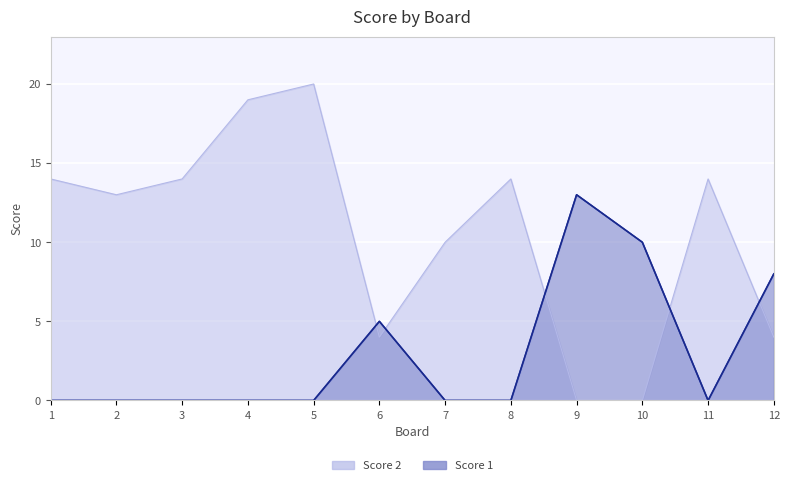

The Score 1 series shows 10 at 10. True or false?

True